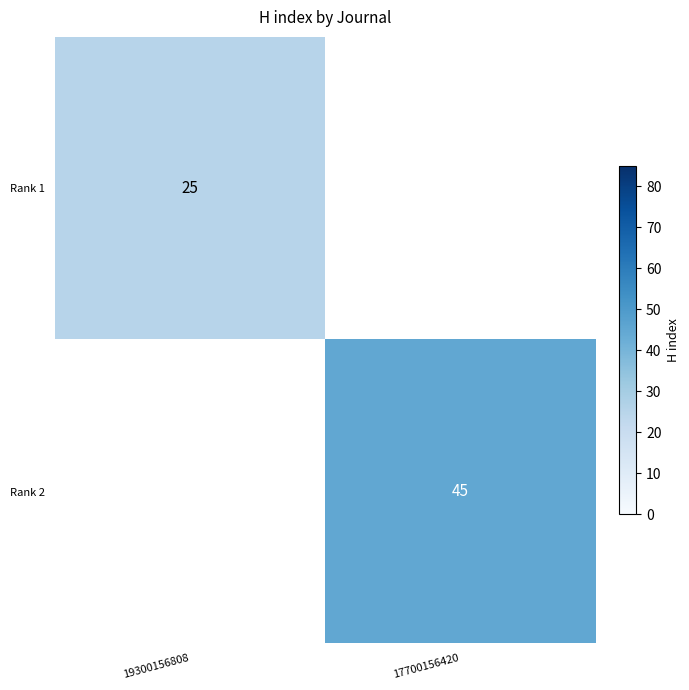

Between 19300156808 and 17700156420, which is larger?

17700156420